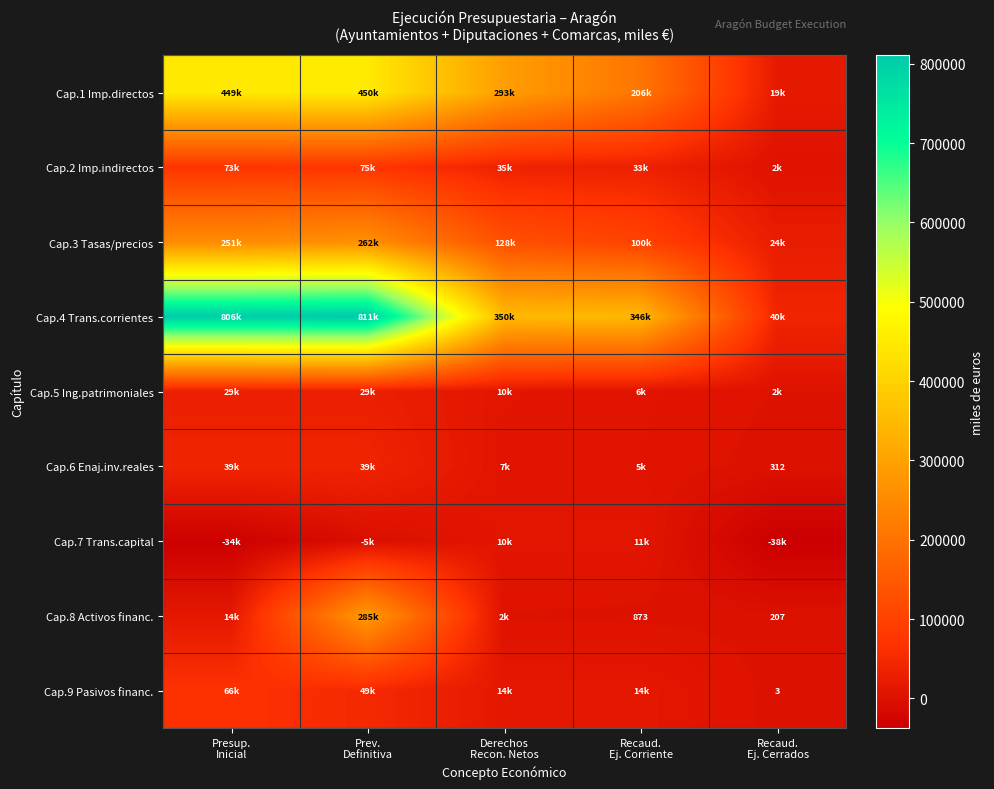

The value of Cap.8 Activos financ. at Presup. Inicial is 25111.1. True or false?

False